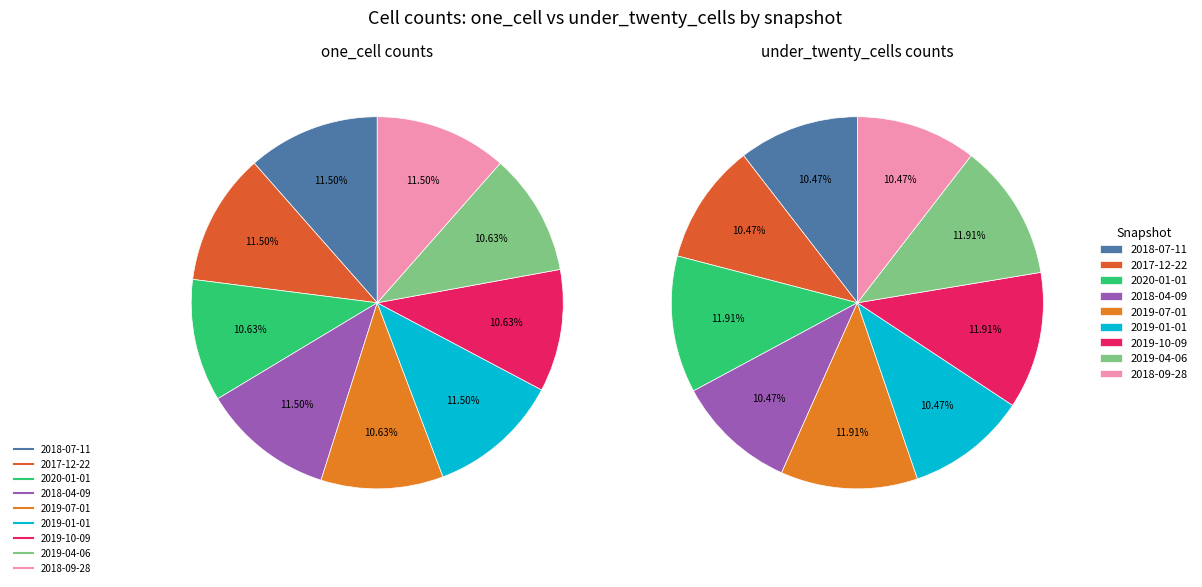

Does 2019-07-01 account for over 50% of the chart?

No